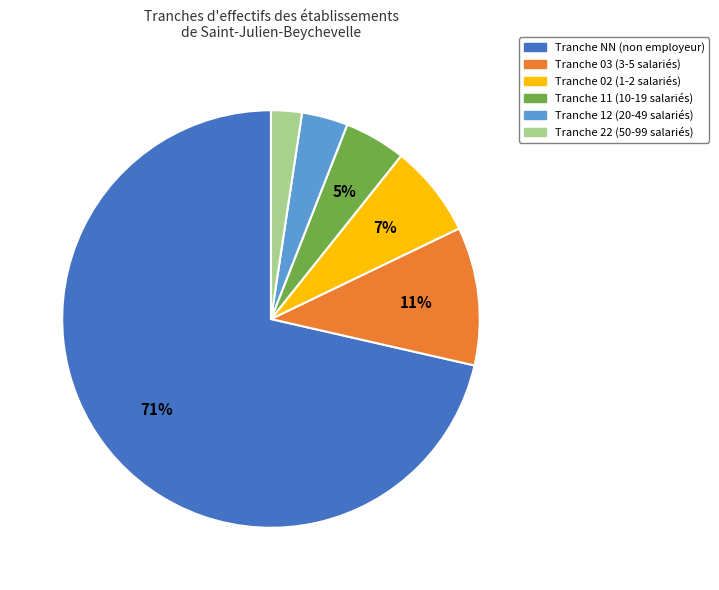

Is there any slice that represents more than half of the pie?

Yes